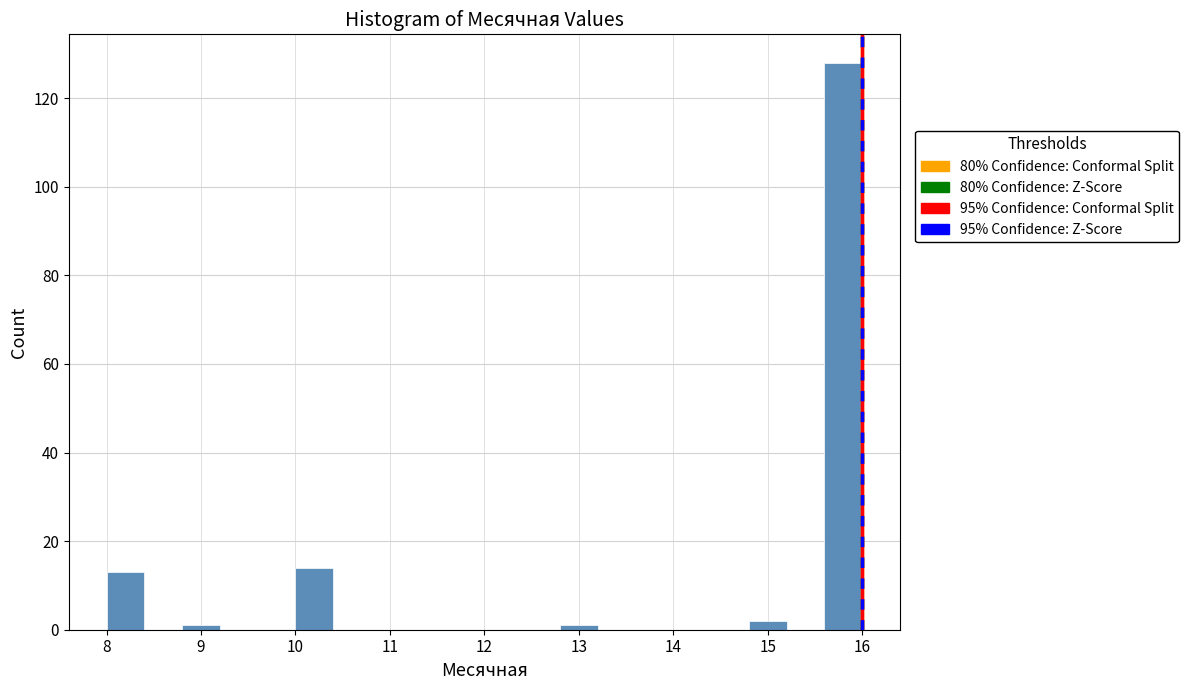

What is the height of the bar covering 10.0 to 10.4 on the x-axis? The values are not printed on the chart, so give them approximately, as read against the axis.

14